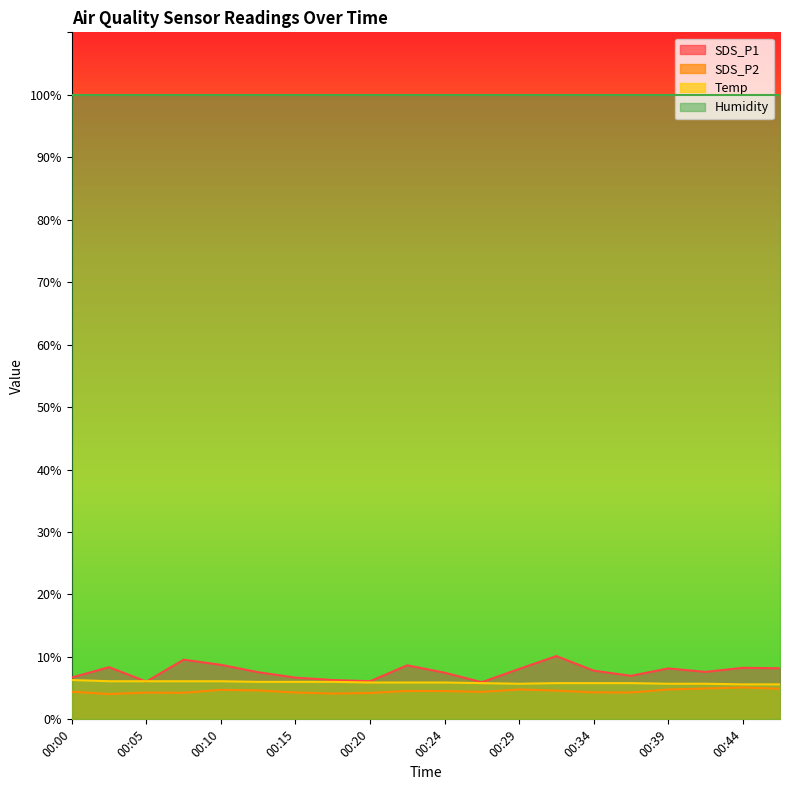

Which category has the highest value in the SDS_P1 series?

00:32